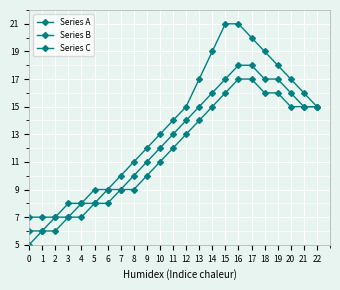

True or false: Series A and Series C intersect in this chart.

False